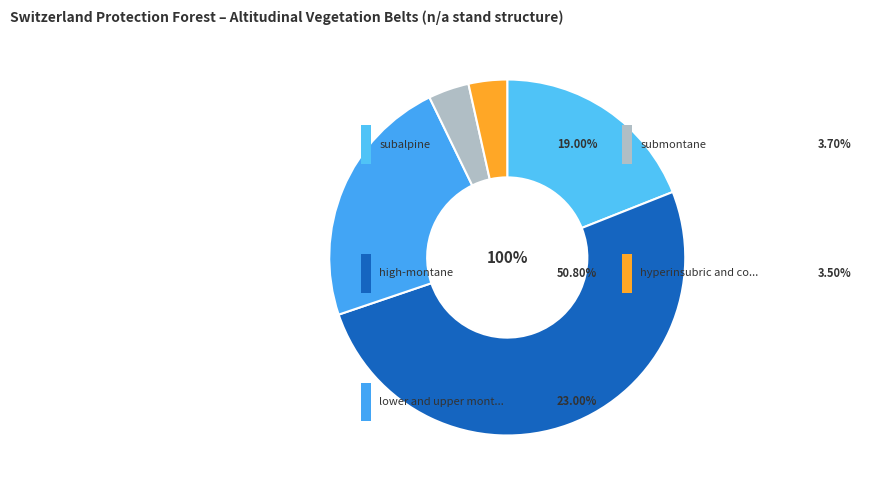

Count the number of slices in the pie.

5